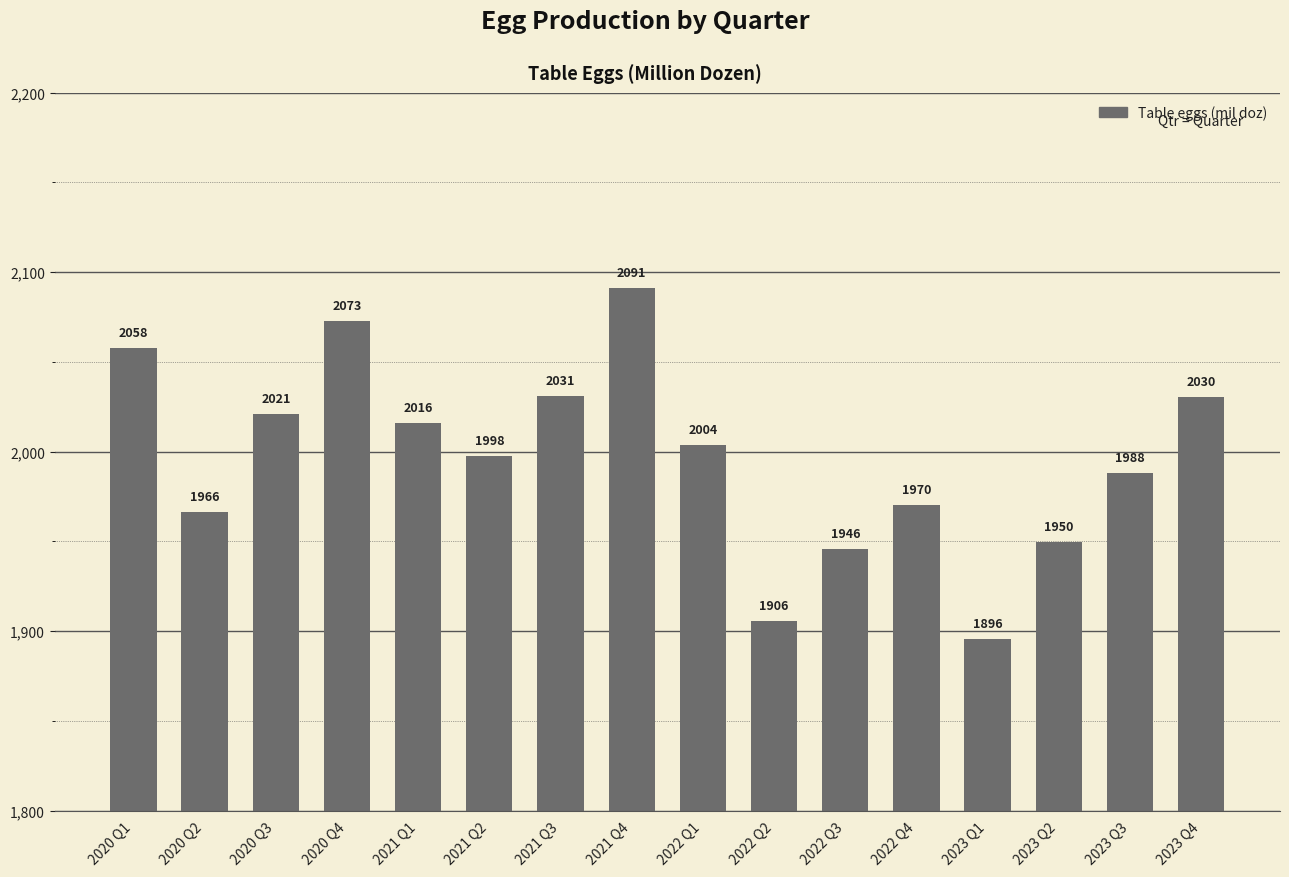

Rank the categories by value from lowest to highest.

2023 Q1, 2022 Q2, 2022 Q3, 2023 Q2, 2020 Q2, 2022 Q4, 2023 Q3, 2021 Q2, 2022 Q1, 2021 Q1, 2020 Q3, 2023 Q4, 2021 Q3, 2020 Q1, 2020 Q4, 2021 Q4